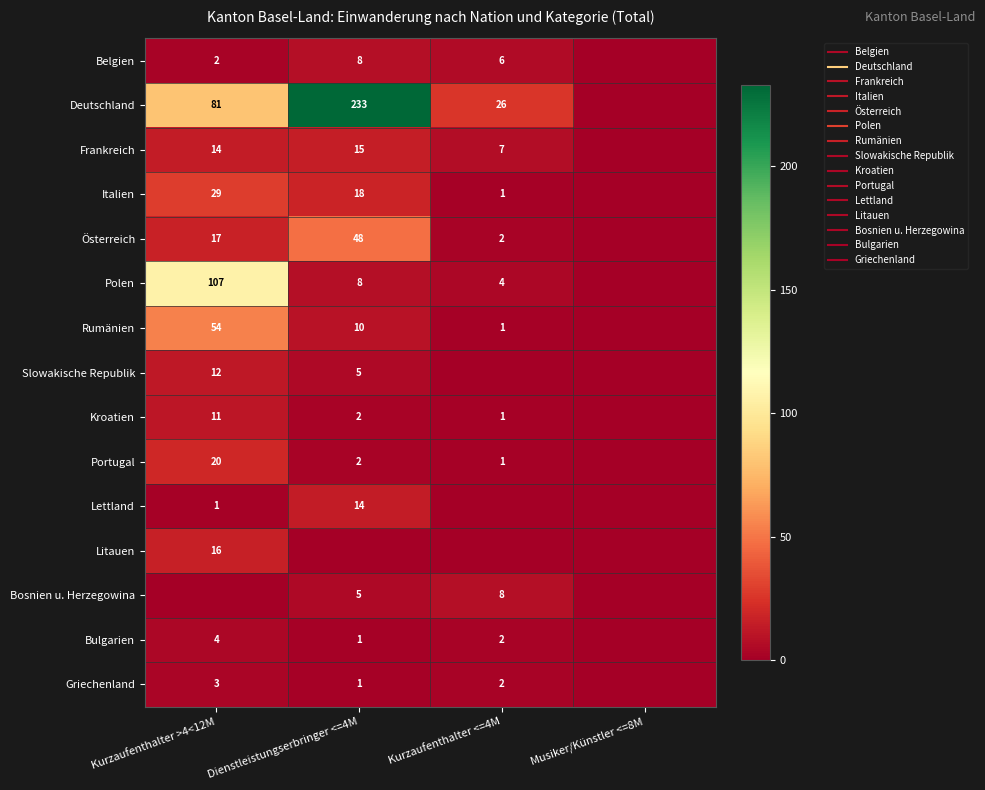

Which label corresponds to the smallest value in the chart?

Musiker/Künstler <=8M